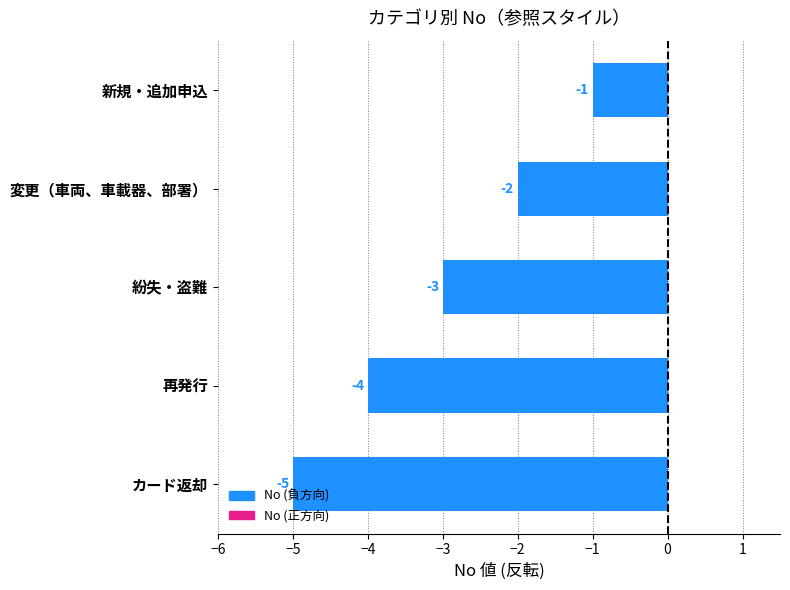

Reading top to bottom, extract all data points from this chart.

-1	-2	-3	-4	-5